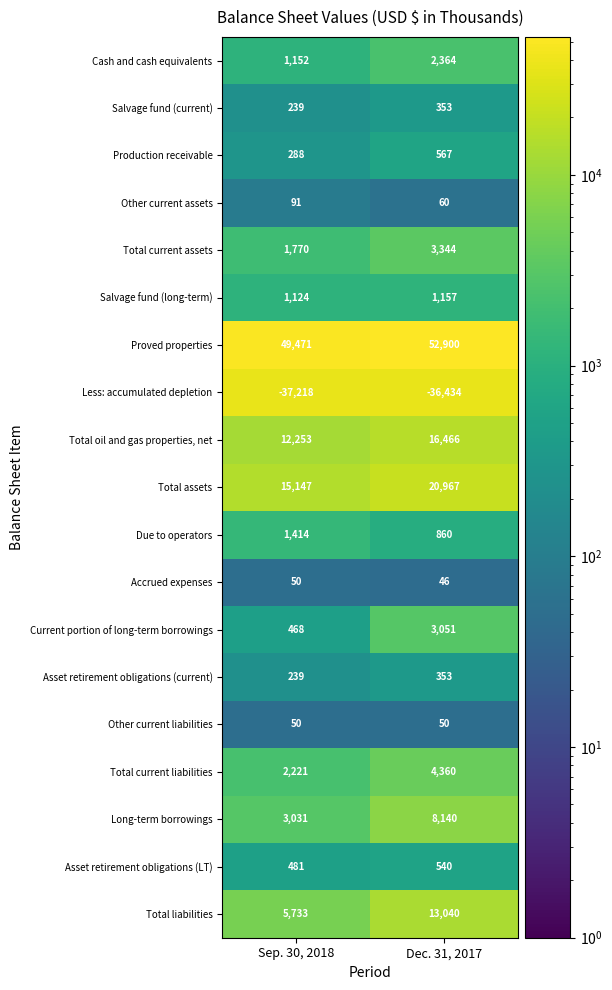

What is the total value across all series at Sep. 30, 2018?

58004